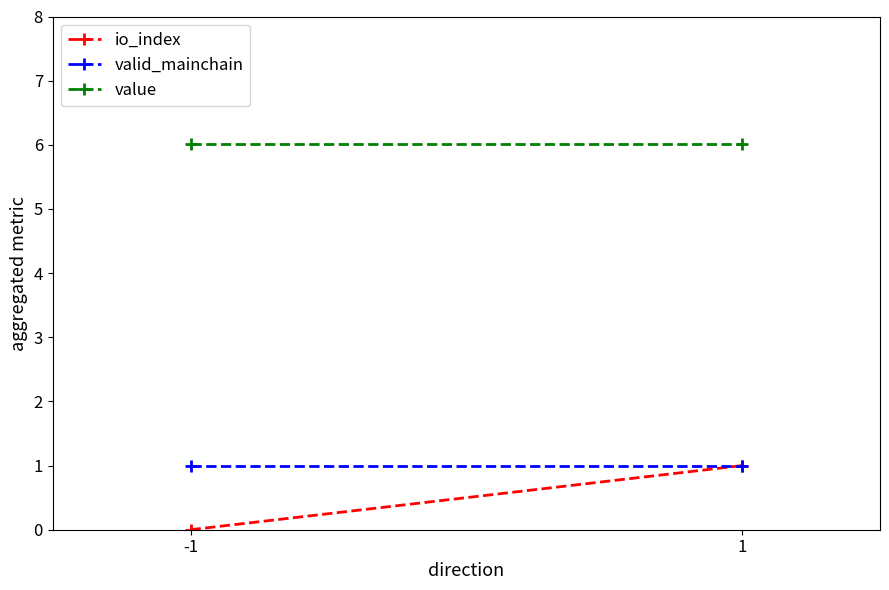

Count the io_index values in the range 0 to 1.

2